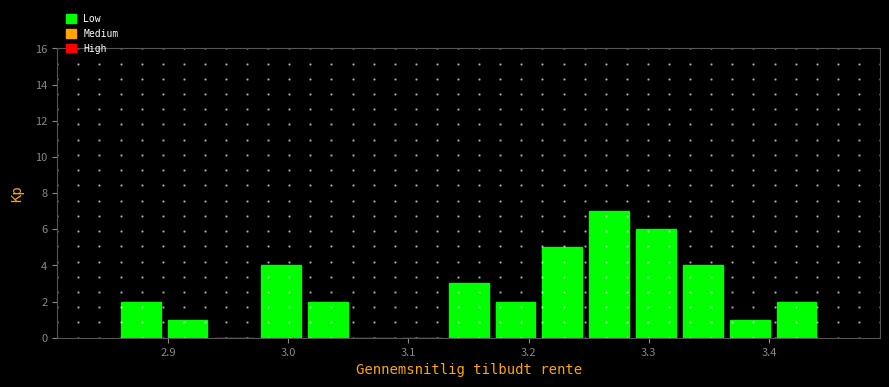

Read against the x-axis, roughly where is the centre of the tallest bar?

3.27